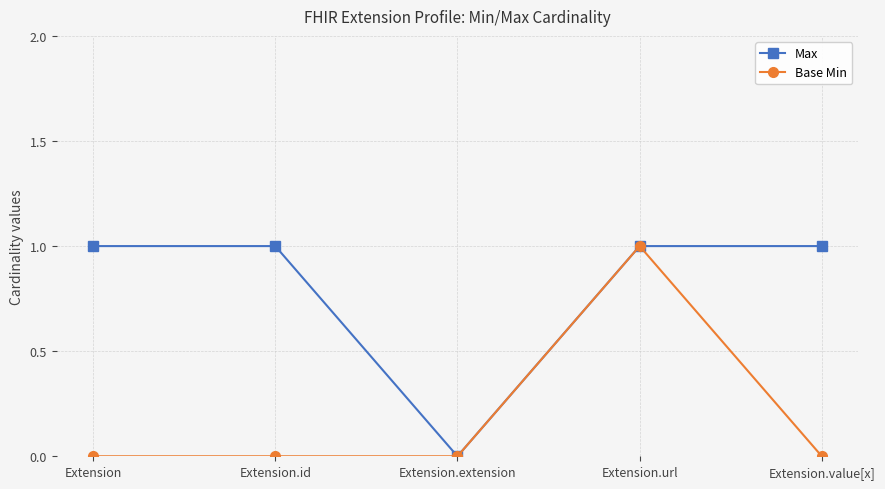

Reading left to right, extract all data points from this chart.

Max: Extension=1	Extension.id=1	Extension.extension=0	Extension.url=1	Extension.value[x]=1
Base Min: Extension=0	Extension.id=0	Extension.extension=0	Extension.url=1	Extension.value[x]=0